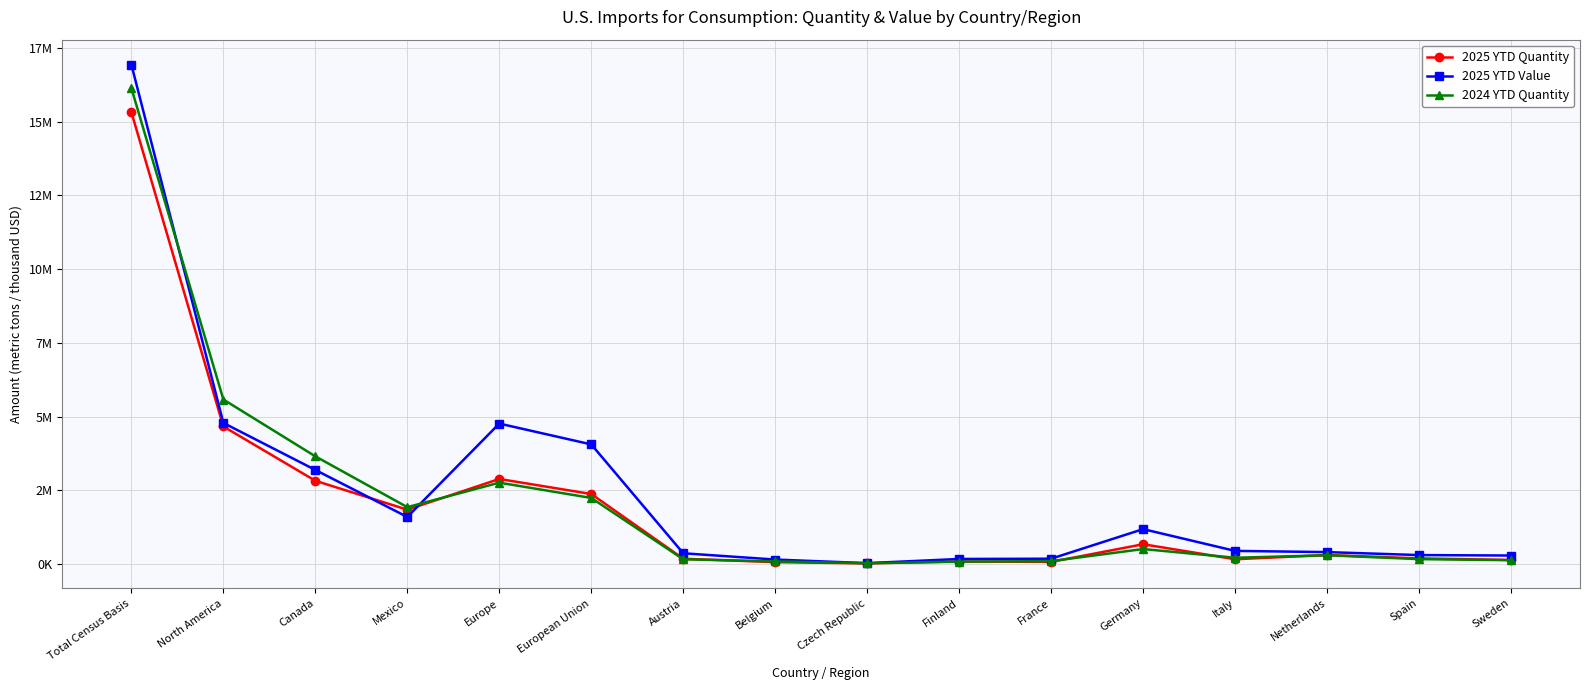

True or false: 2025 YTD Quantity has a value of 160591 at Italy.

True